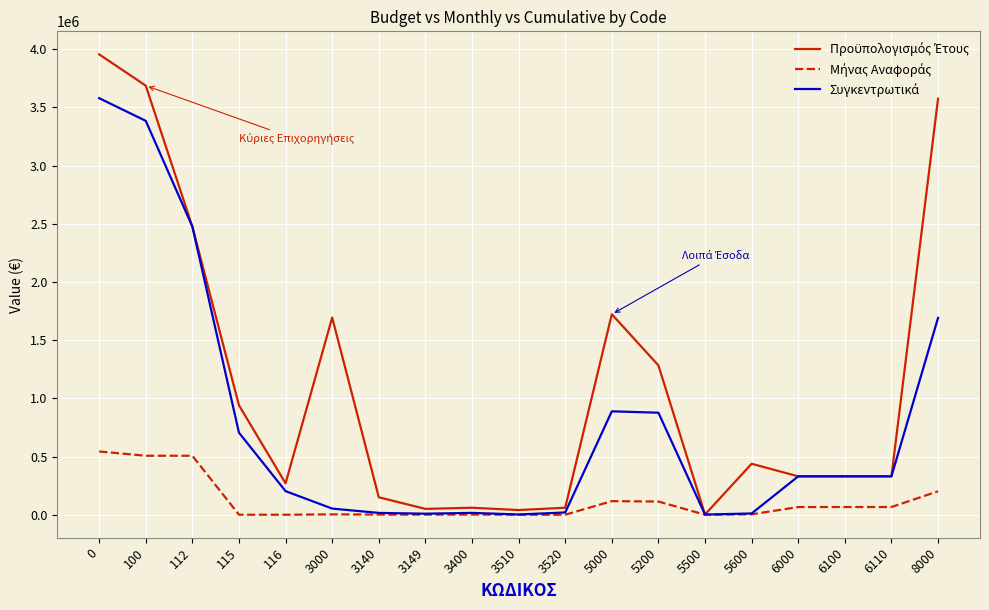

How many distinct data groups are displayed?

3